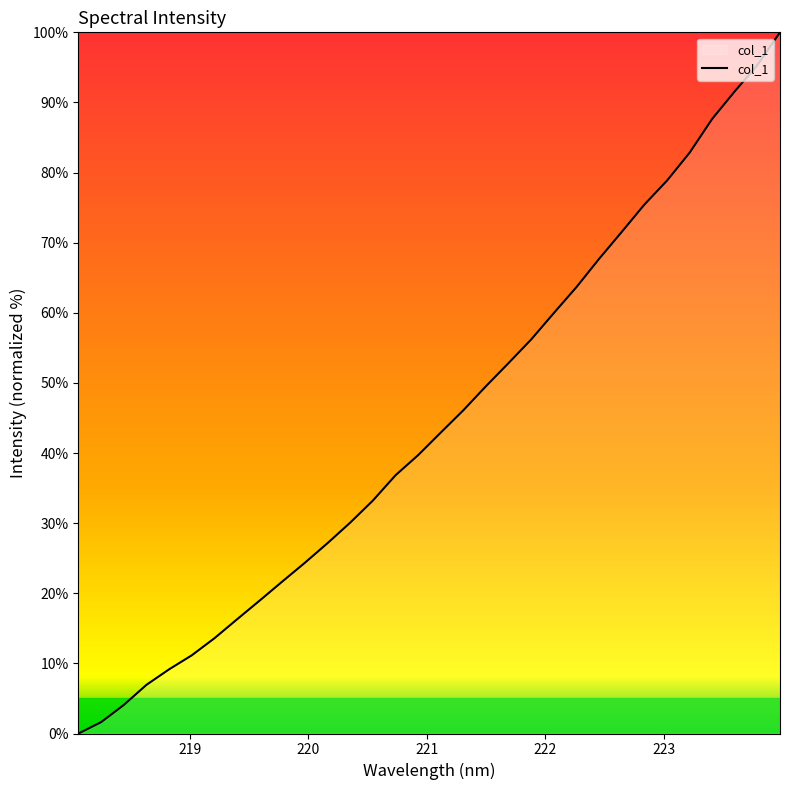

What is the maximum value shown in the chart?

100.0